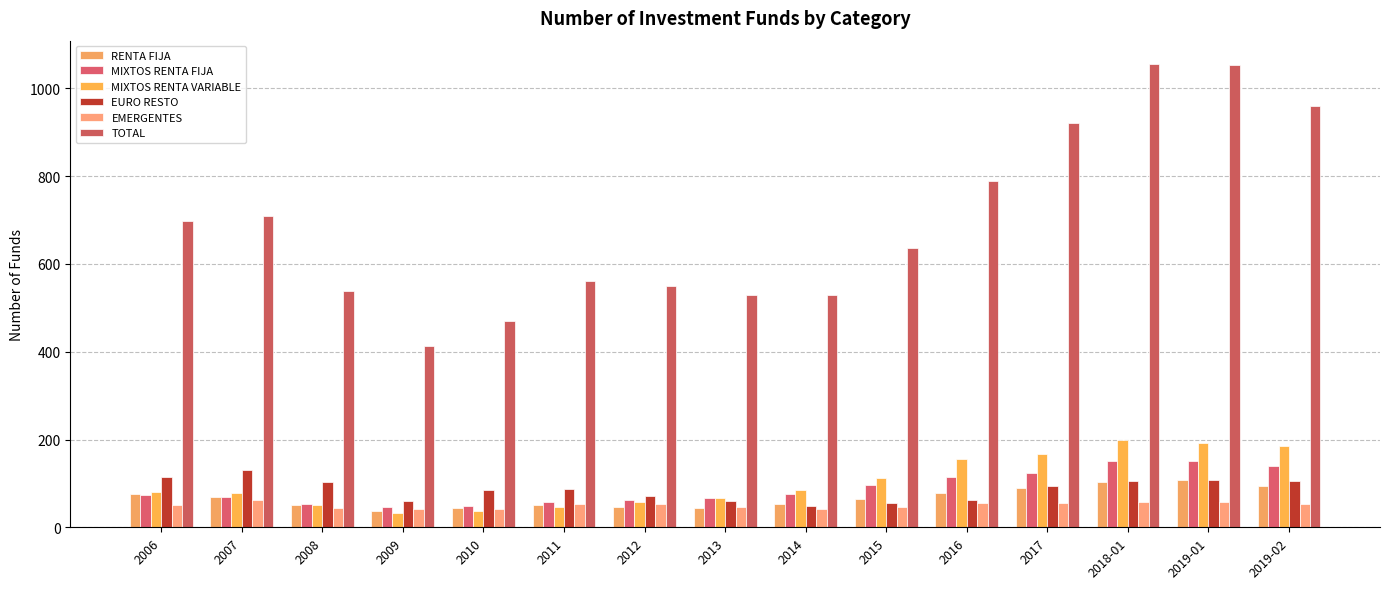

Is the value of EURO RESTO at 2018-01 greater than the value of RENTA FIJA at 2019-02?

Yes